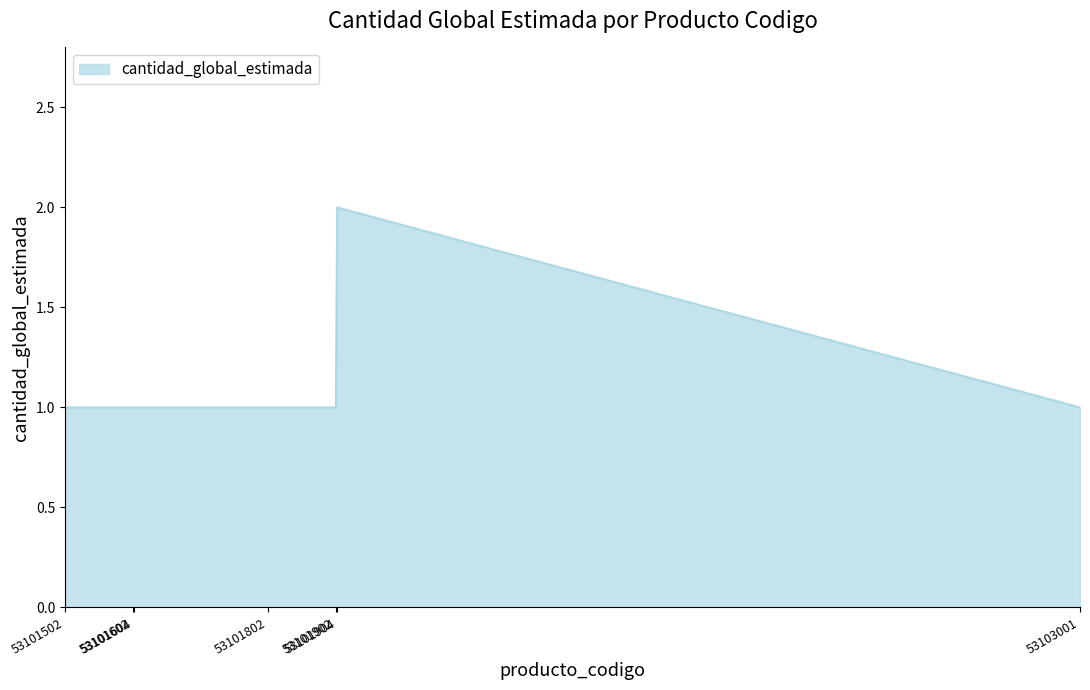

True or false: the data has more than 0 interior local peaks.

True